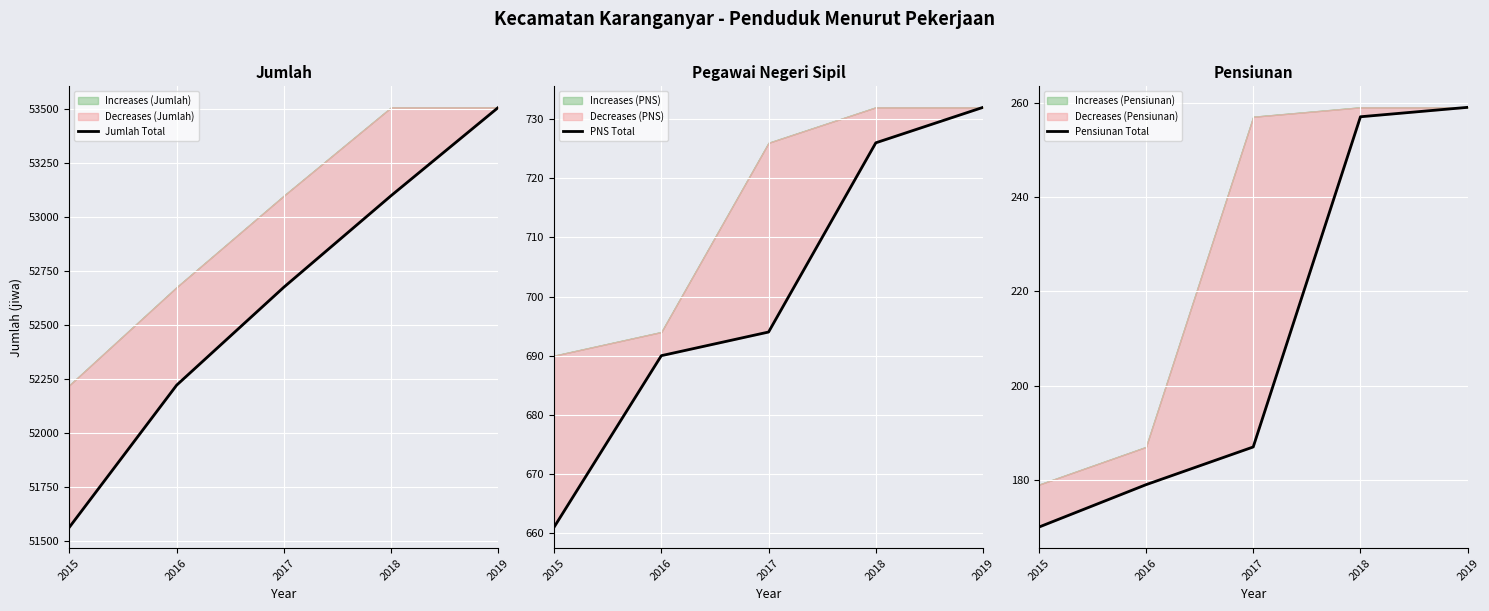

What is the spread (max minus min) of values at 2015?

51392